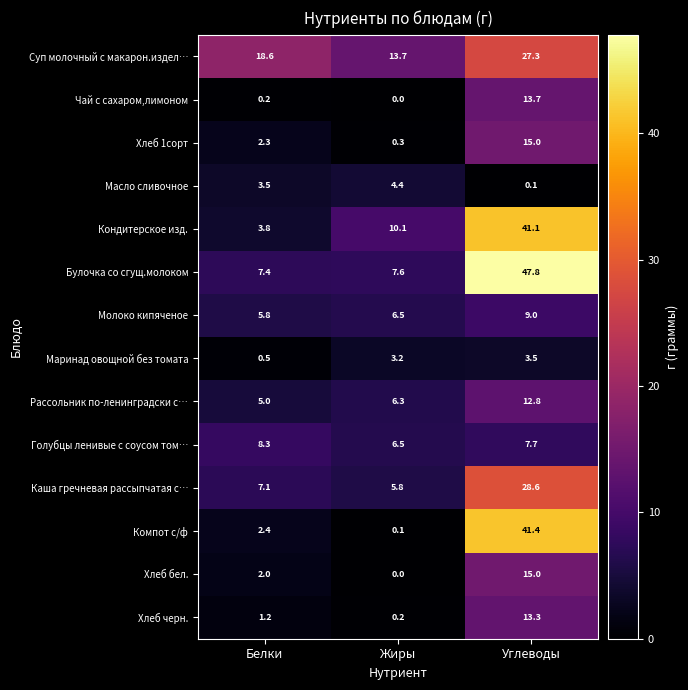

List the labels in order of Рассольник по-ленинградски с… value, largest first.

Углеводы, Жиры, Белки